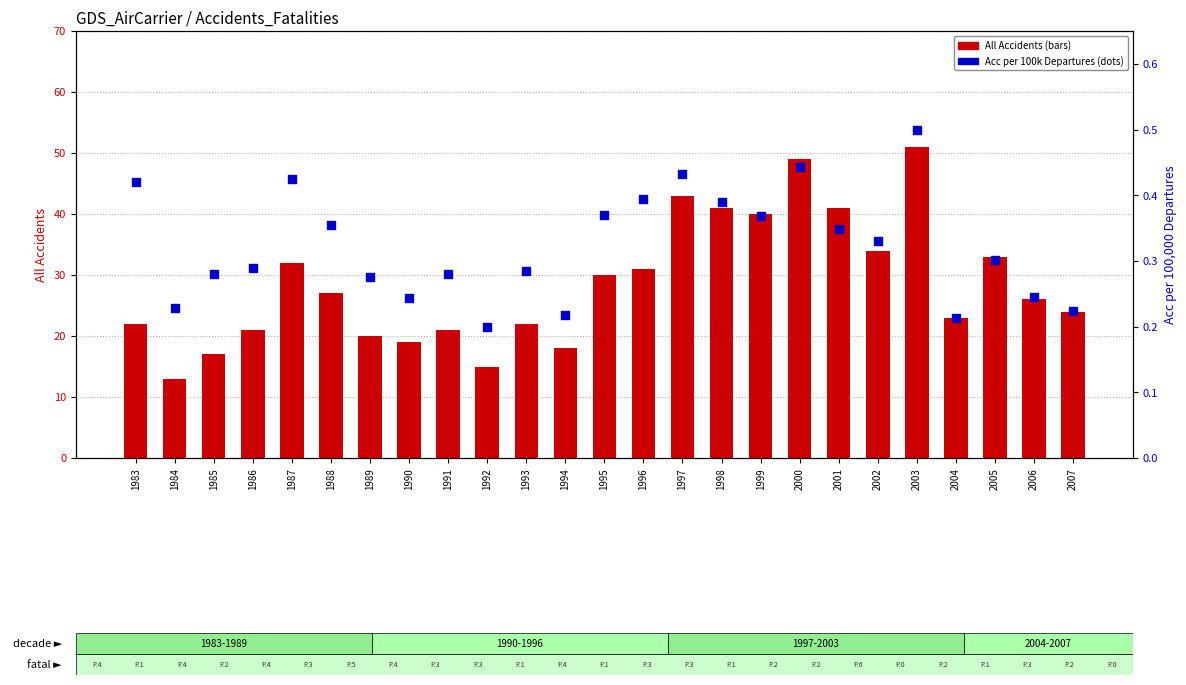

What is the total value across all series at 1994?

18.2